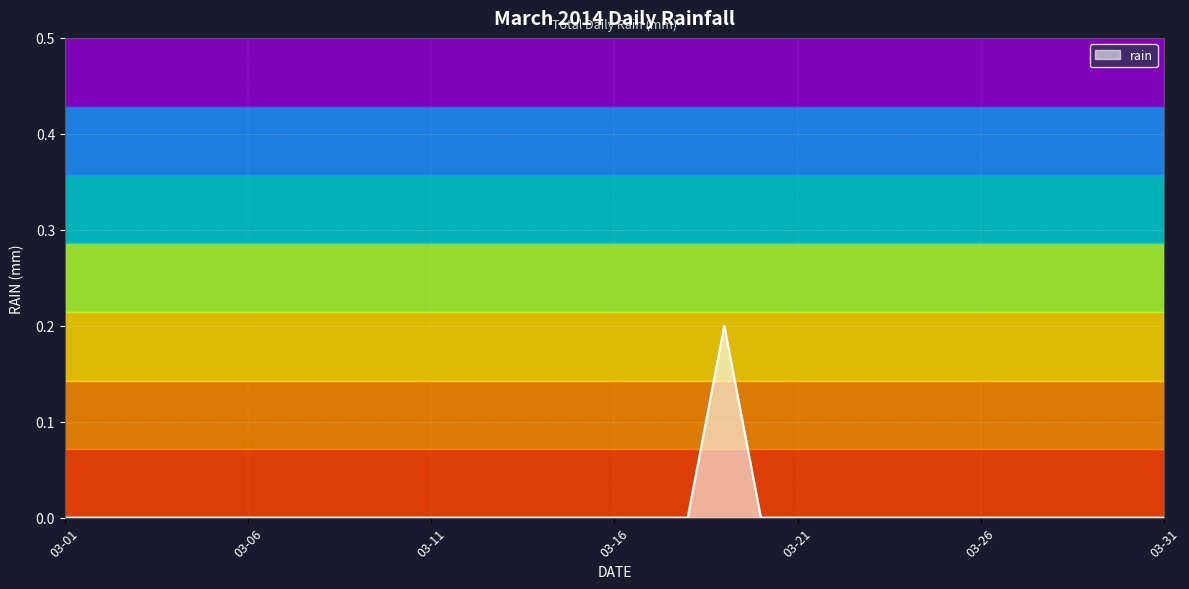

Which label corresponds to the smallest value in the chart?

2014-03-01